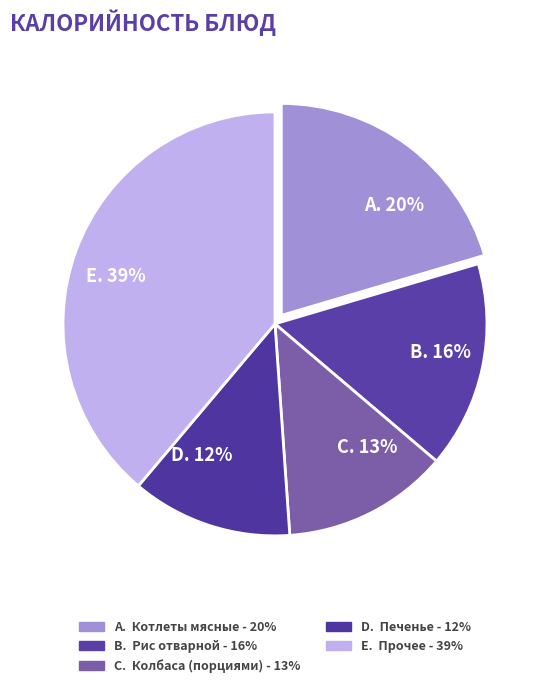

Count the number of slices in the pie.

5